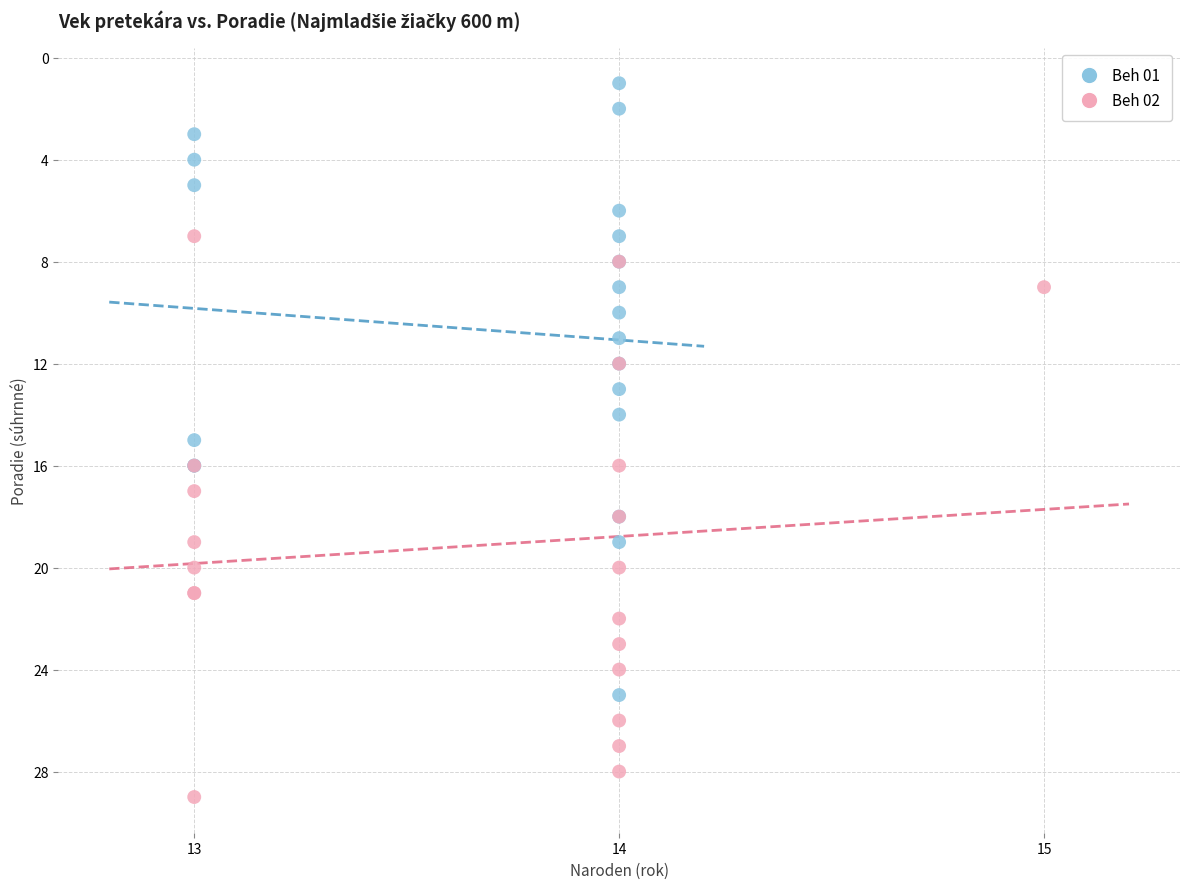

What are all the series names shown in the legend?

Beh 01, Beh 02